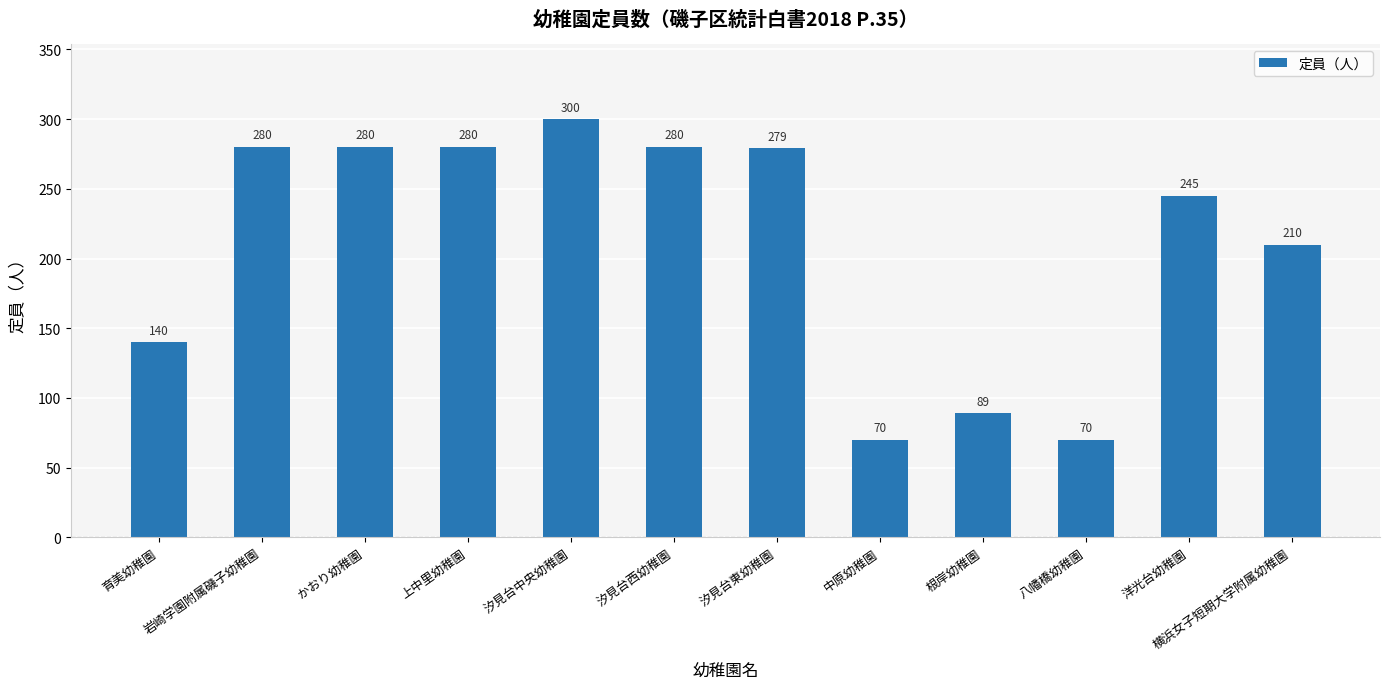

What is the sum of the values at 汐見台西幼稚園 and 育美幼稚園?

420